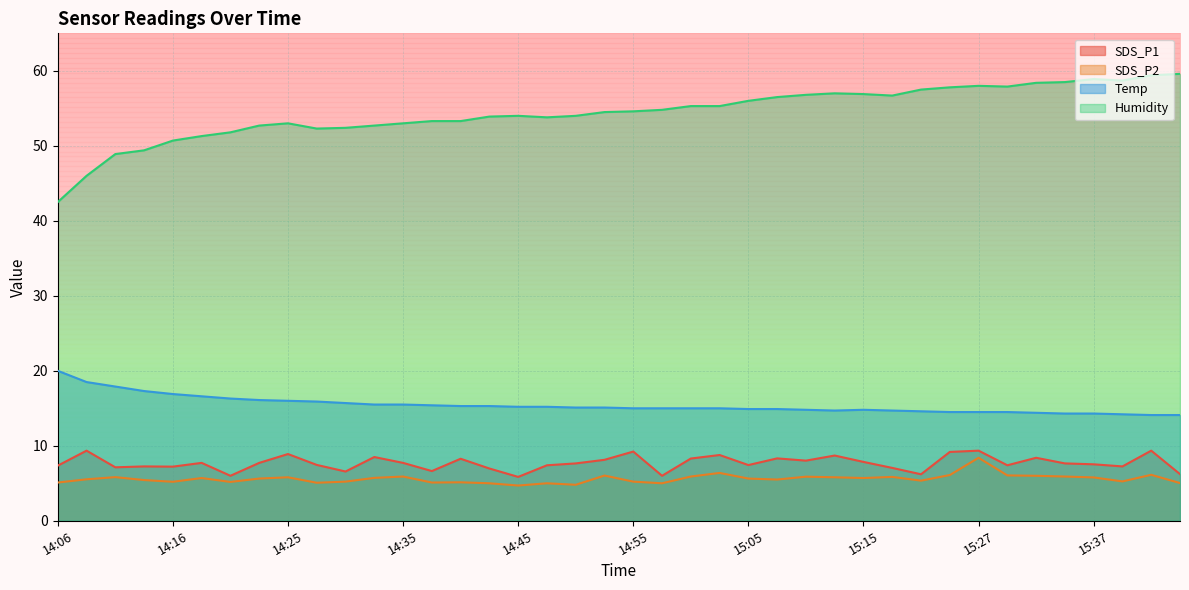

Reading left to right, transcribe all the data shown in this chart.

SDS_P1: 7.3	9.3	7.1	7.2	7.2	7.7	6.0	7.7	8.9	7.5	6.6	8.5	7.7	6.6	8.3	7.0	5.8	7.4	7.7	8.1	9.2	6.0	8.3	8.8	7.4	8.3	8.0	8.7	7.8	7.0	6.2	9.2	9.3	7.4	8.4	7.7	7.5	7.2	9.3	6.2
SDS_P2: 5.1	5.5	5.8	5.4	5.2	5.7	5.2	5.6	5.8	5.1	5.2	5.7	5.9	5.1	5.1	5.0	4.7	5.0	4.8	6.0	5.2	5.0	5.9	6.4	5.6	5.5	5.9	5.8	5.7	5.8	5.3	6.1	8.4	6.0	6.0	5.9	5.8	5.2	6.1	5.0
Temp: 20.0	18.5	17.9	17.3	16.9	16.6	16.3	16.1	16.0	15.9	15.7	15.5	15.5	15.4	15.3	15.3	15.2	15.2	15.1	15.1	15.0	15.0	15.0	15.0	14.9	14.9	14.8	14.7	14.8	14.7	14.6	14.5	14.5	14.5	14.4	14.3	14.3	14.2	14.1	14.1
Humidity: 42.5	46.0	48.9	49.4	50.7	51.3	51.8	52.7	53.0	52.3	52.4	52.7	53.0	53.3	53.3	53.9	54.0	53.8	54.0	54.5	54.6	54.8	55.3	55.3	56.0	56.5	56.8	57.0	56.9	56.7	57.5	57.8	58.0	57.9	58.4	58.5	58.9	58.7	59.4	59.6